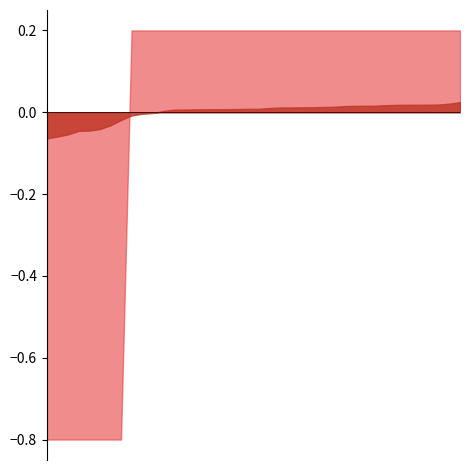

What is the sum of the Zone values at 3 and 27?

1.0